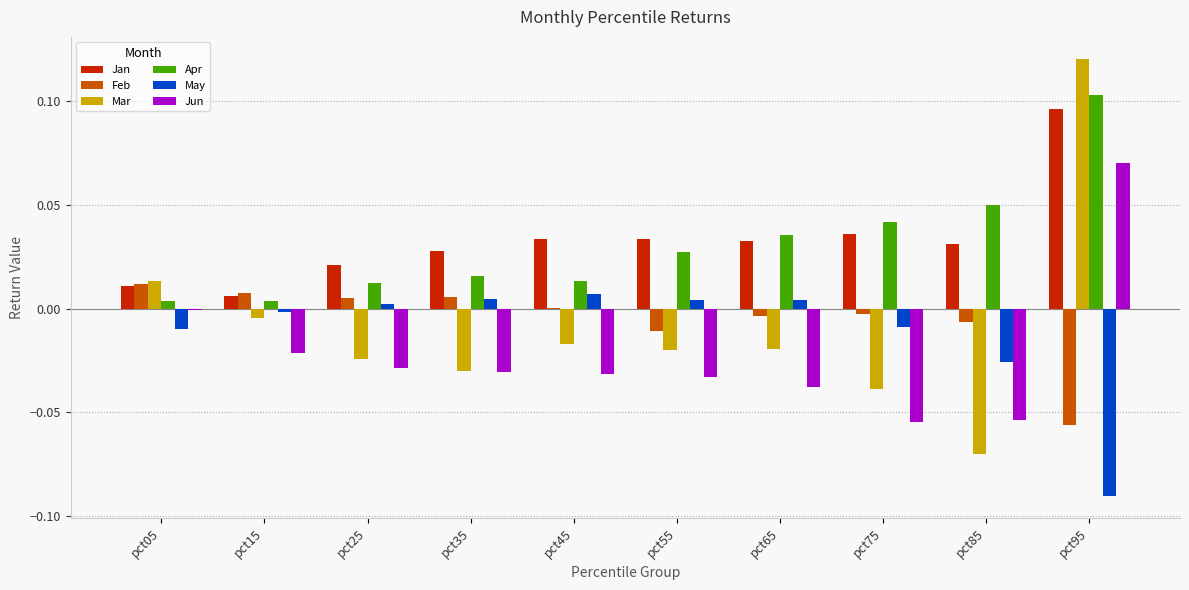

Which category has the highest value across all series?

pct95